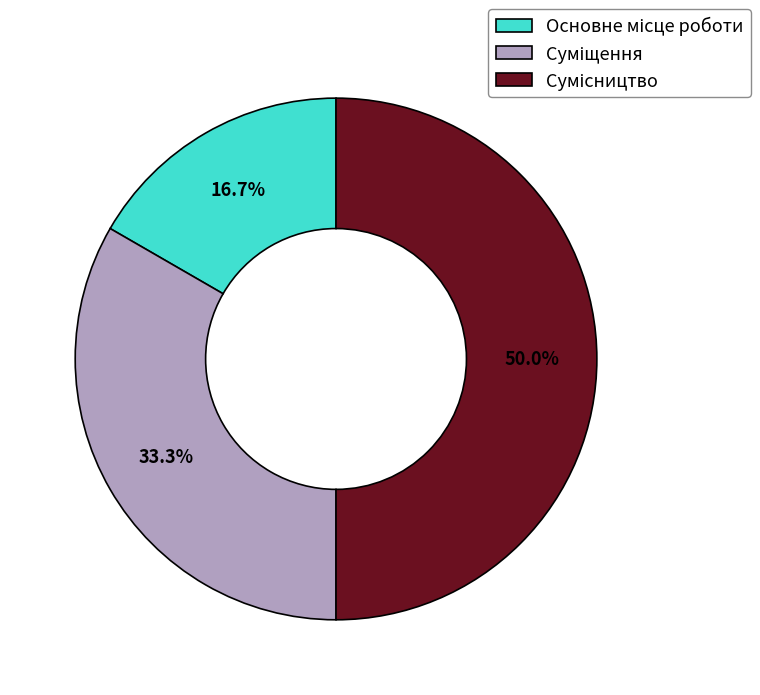

What percentage is the Суміщення slice, to the nearest percent?

33%